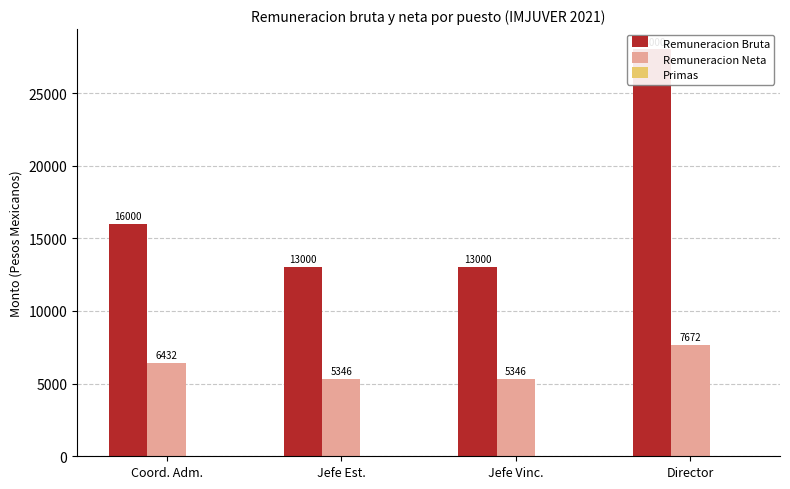

Where is Remuneracion Neta nearest to the value 6509?

Coord. Adm.